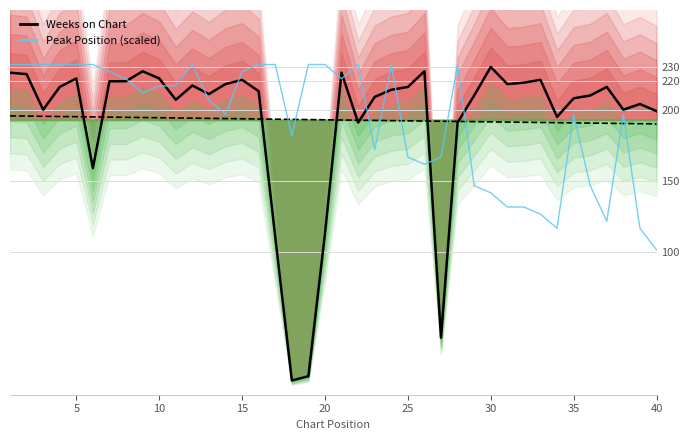

Which series has the largest total across all categories?

Weeks on Chart (line)